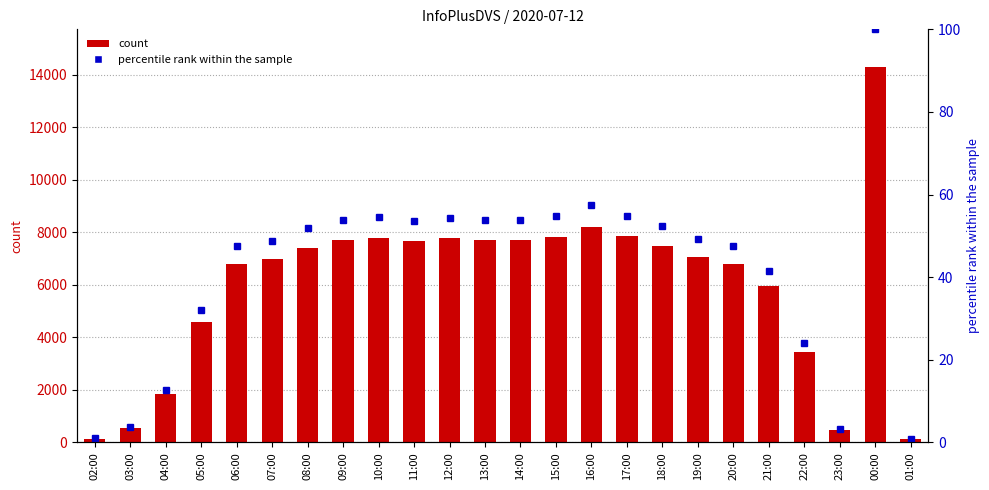

What value does the percentile rank within the sample series have at 07:00?

48.8